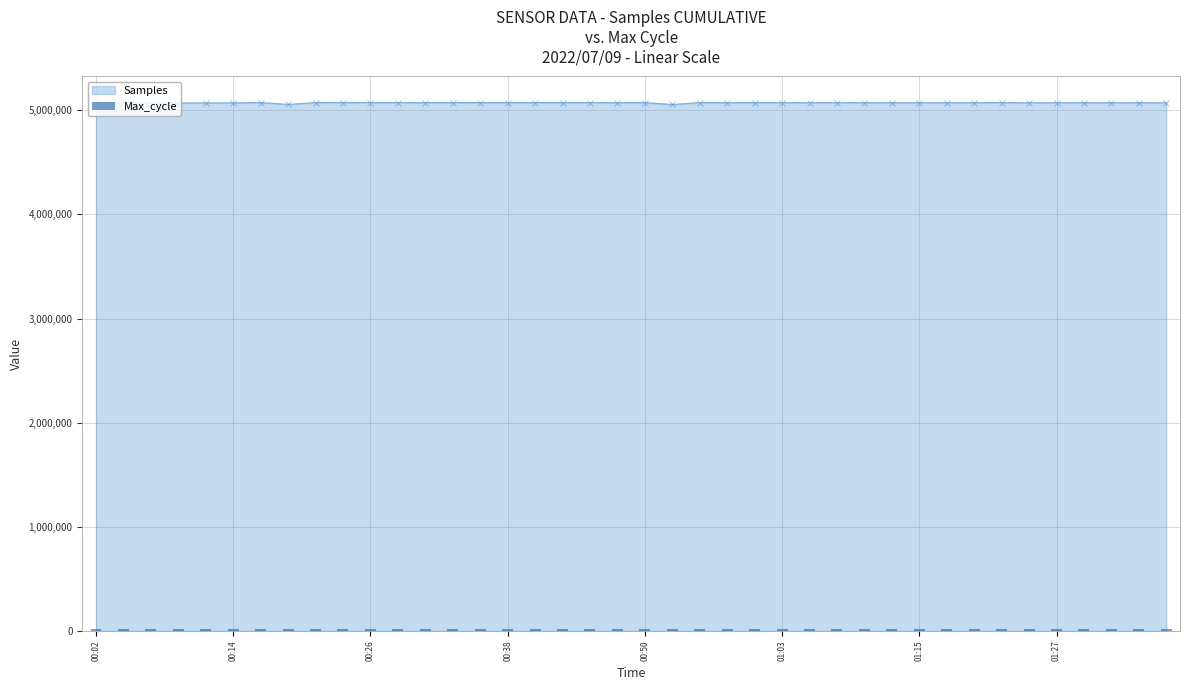

What is the maximum value for Samples?

5075486